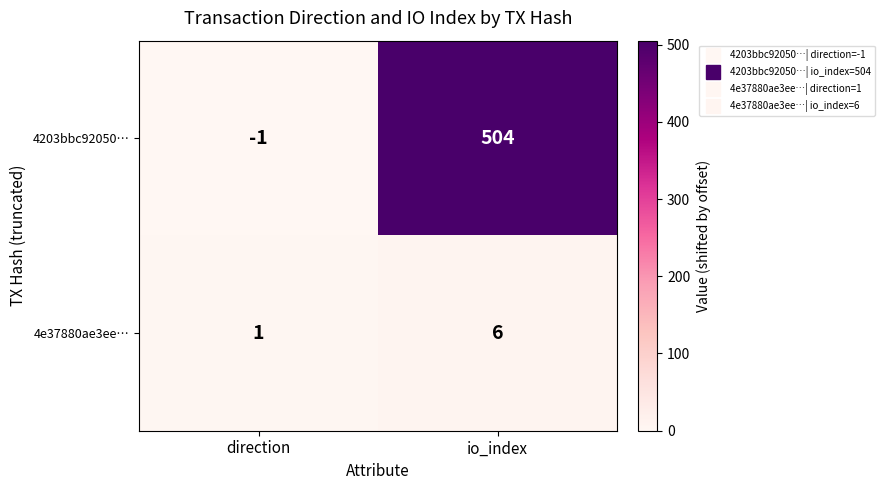

What is the spread (max minus min) of values at io_index?

498